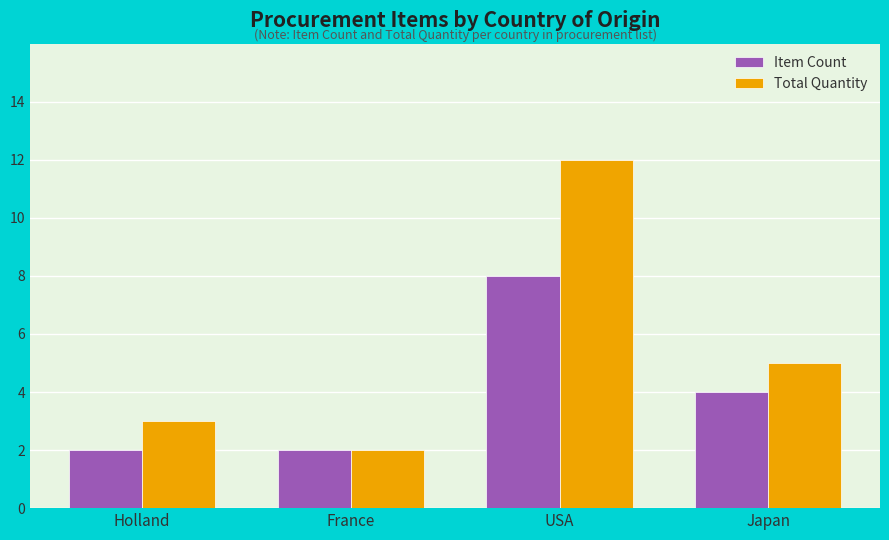

What is the value of the Item Count bar at the 1st from the left?

2